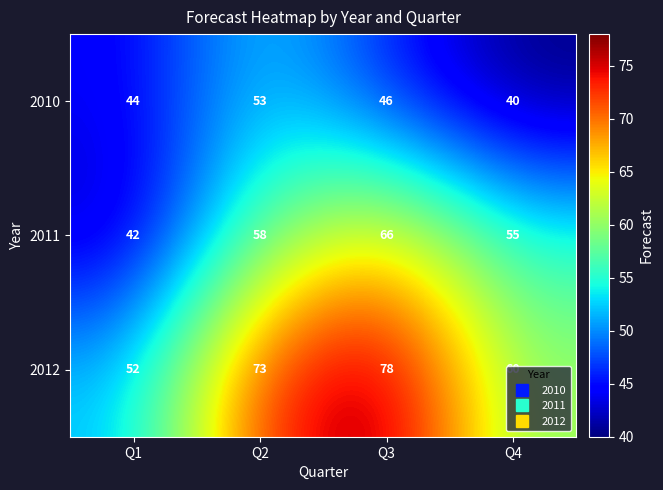

Which category has the highest value in the 2010 series?

Q2